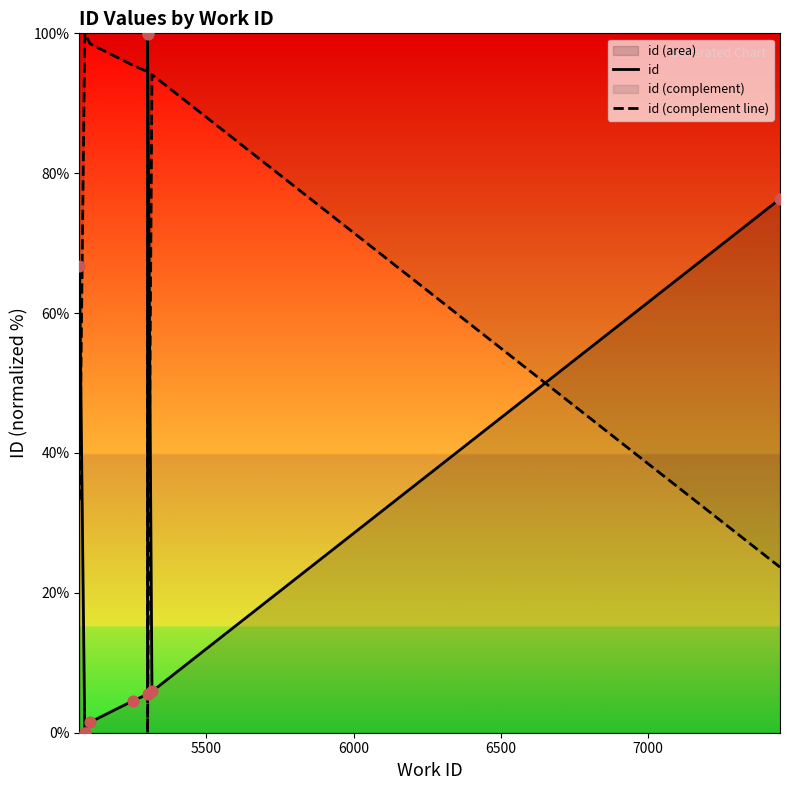

Which series has the largest total across all categories?

id (complement line)